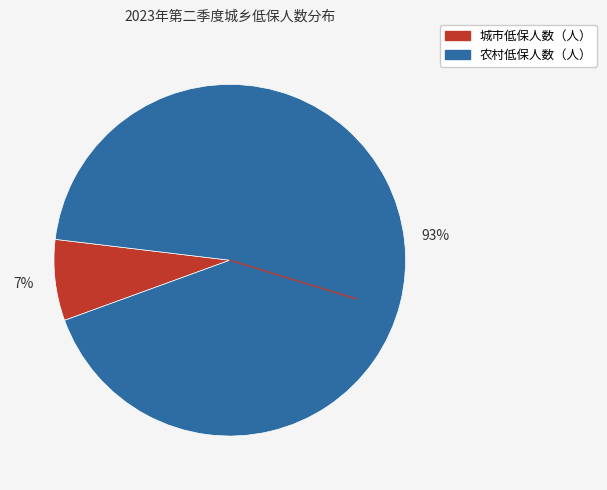

Do 农村低保人数（人） and 城市低保人数（人） together represent more than half of the pie?

Yes